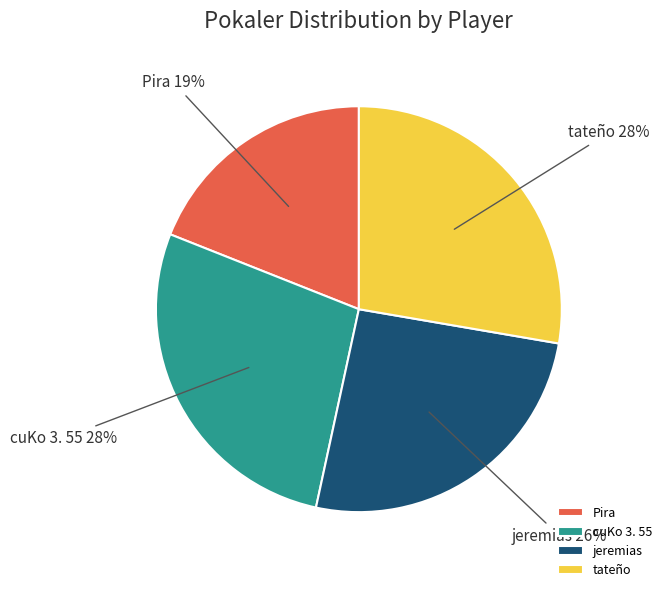

Is there a majority slice in this chart?

No